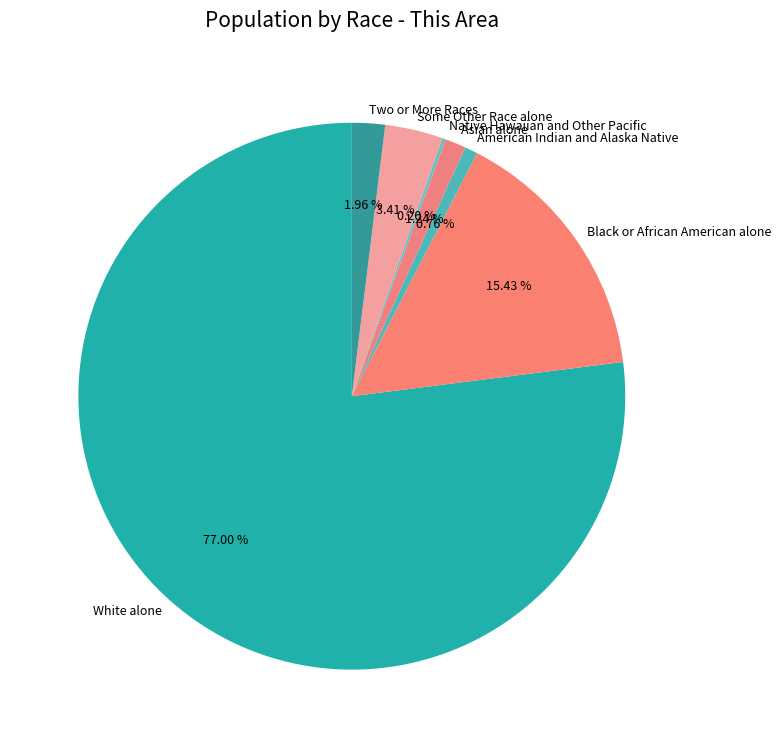

What is the largest slice in the pie chart?

White alone